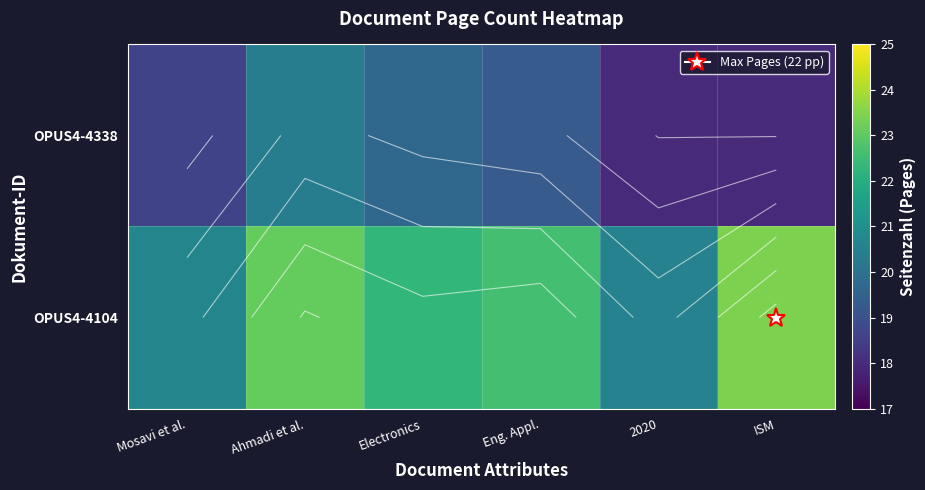

What is the spread (max minus min) of values at ISM?

5.4